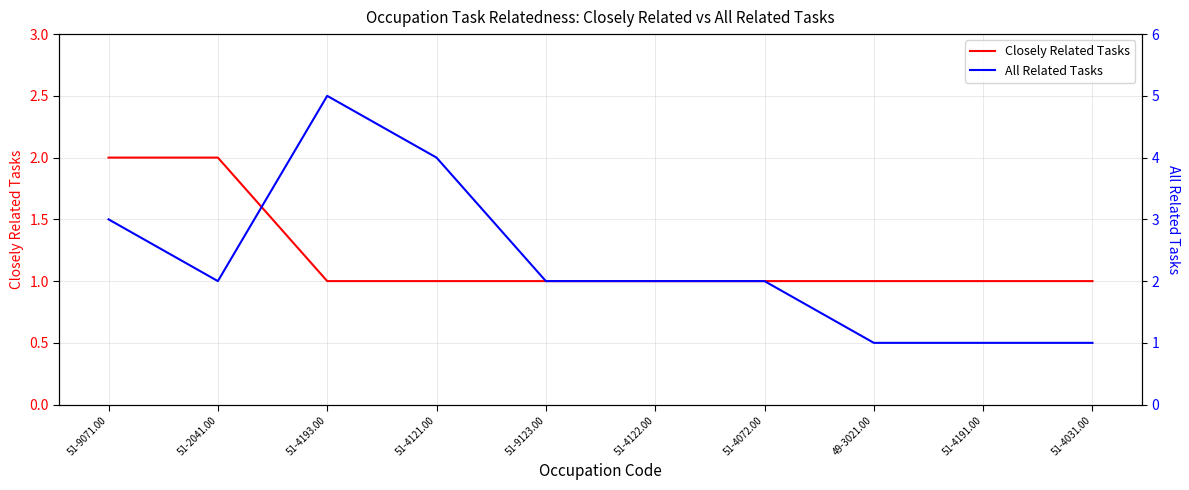

How many Closely Related Tasks values are between 1 and 2?

10